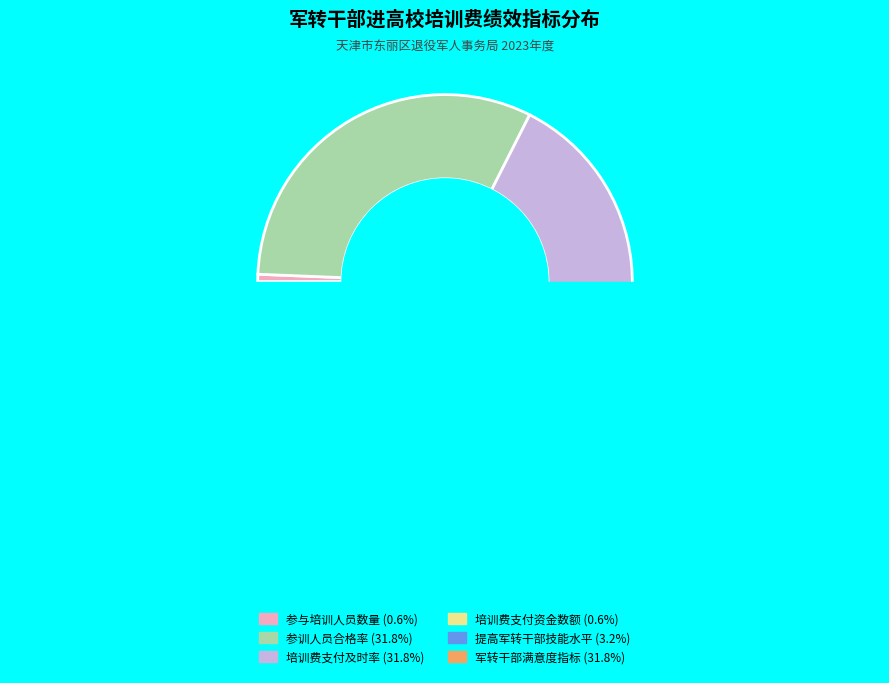

Is it true that 培训费支付及时率 is 32% of the pie?

True